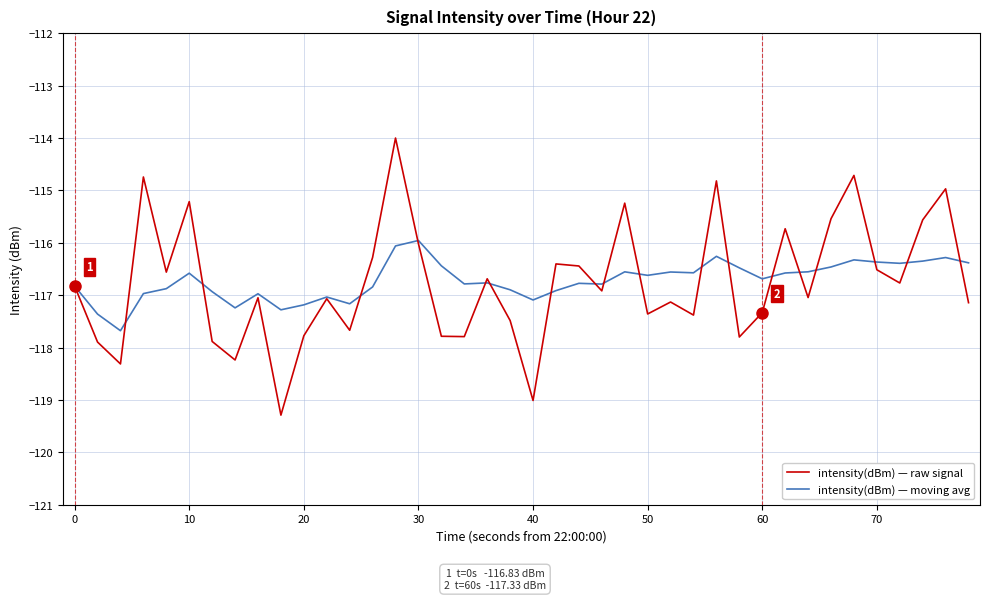

In intensity(dBm) — raw signal, how many points are lower than both neighbors (excluding endpoints)?

13